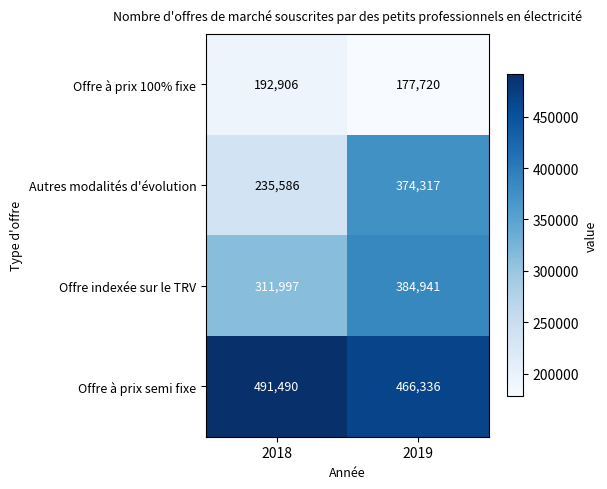

Is it true that Offre indexée sur le TRV equals 681449 at 2019?

False